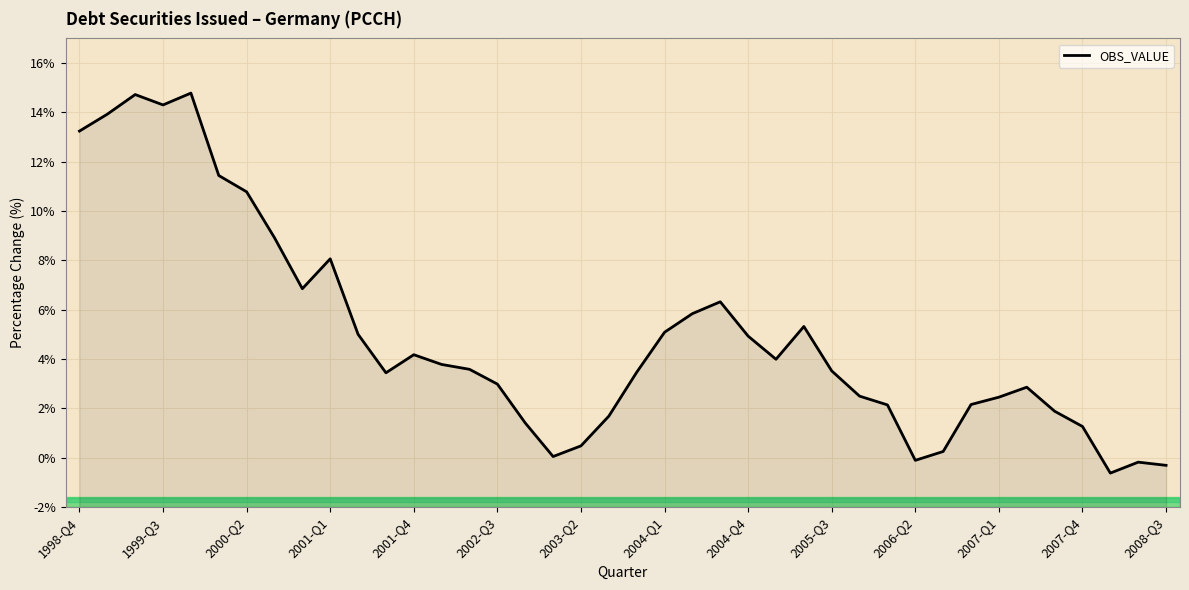

How many points are higher than both their immediate neighbors (excluding endpoints)?

8